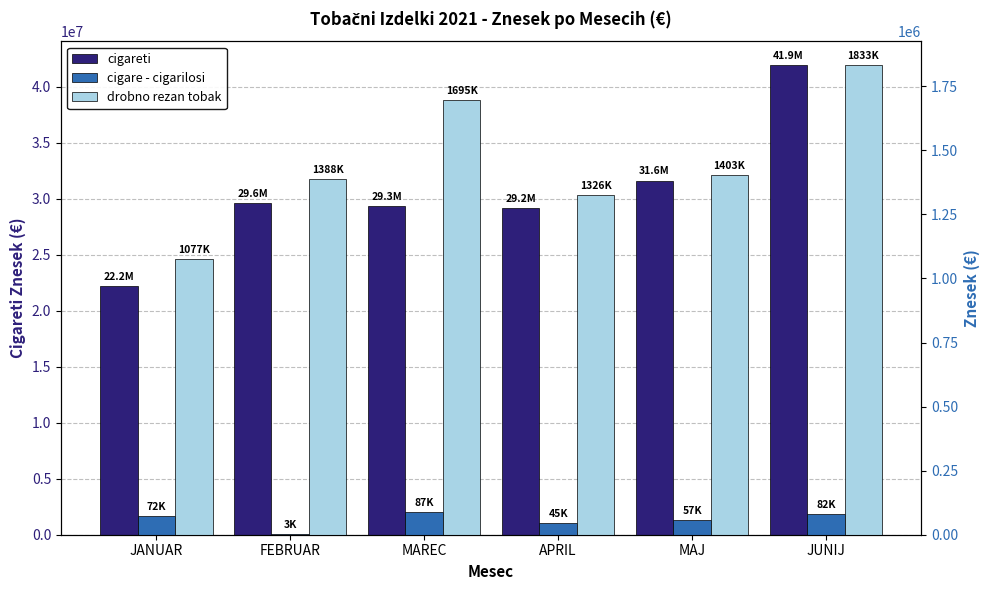

What is the maximum value shown in the chart?

41935873.5